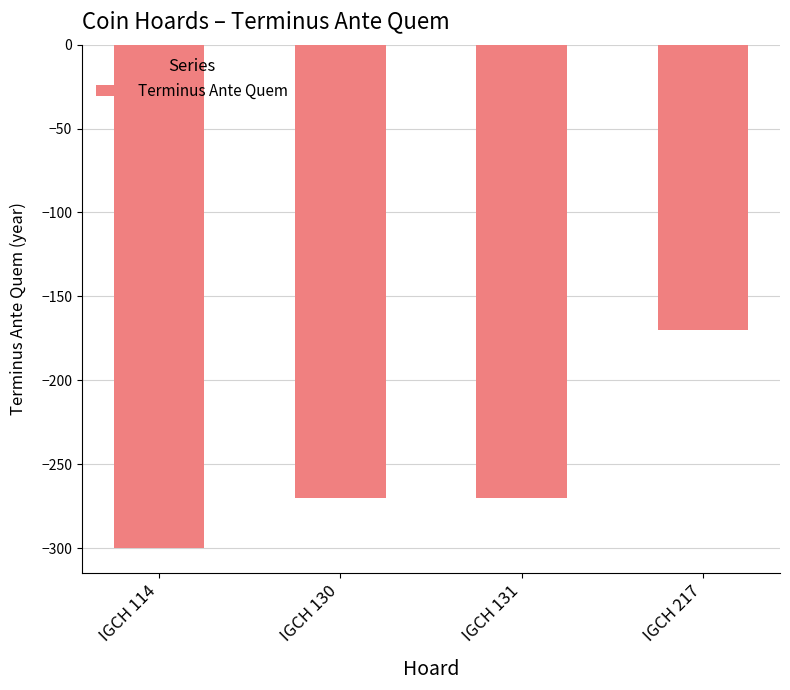

The value at IGCH 131 is -66. True or false?

False